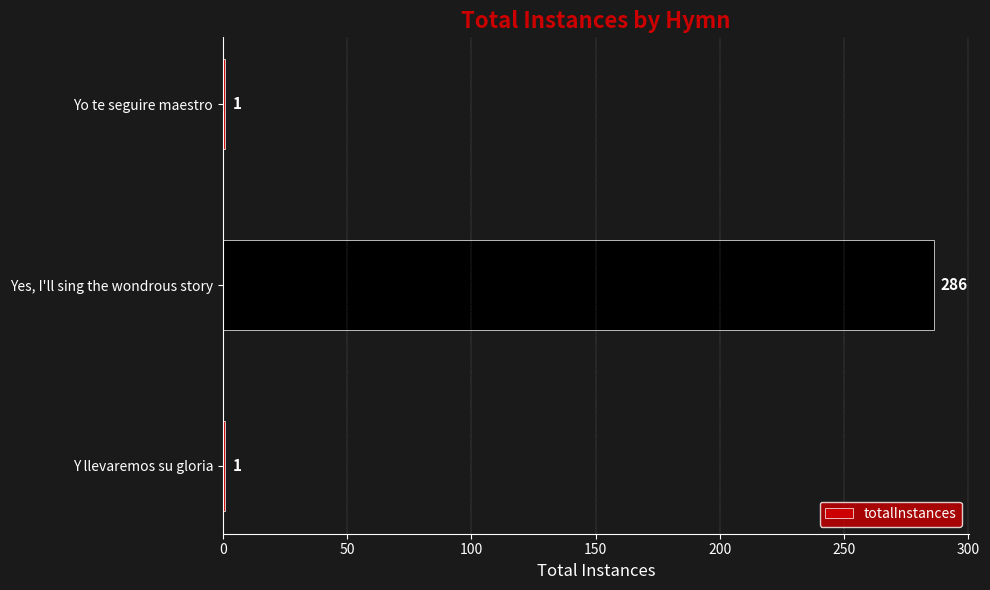

Reading bottom to top, extract all data points from this chart.

Y llevaremos su gloria=1	Yes, I'll sing the wondrous story=286	Yo te seguire maestro=1